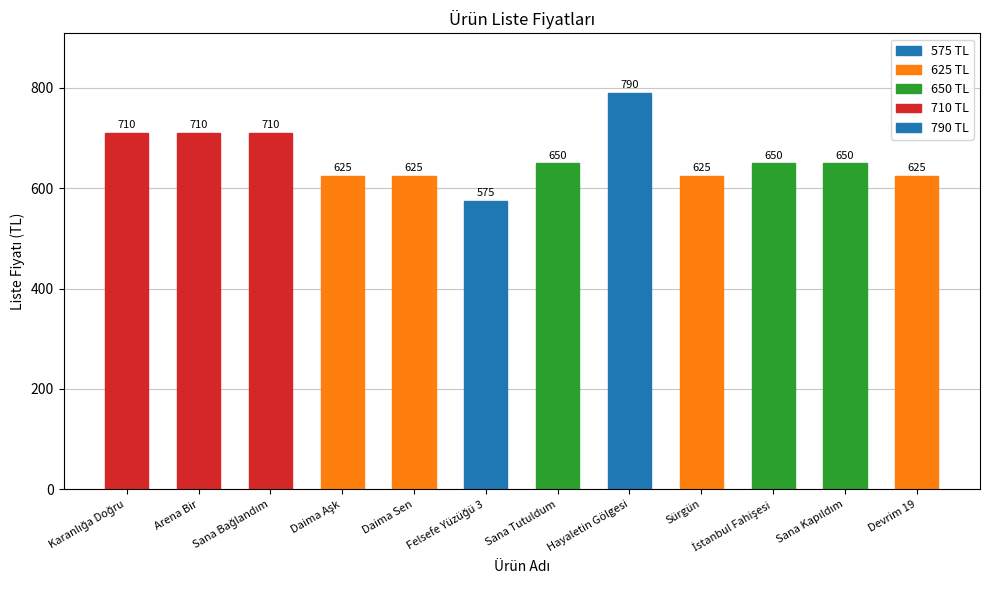

How many values are below 650?

5